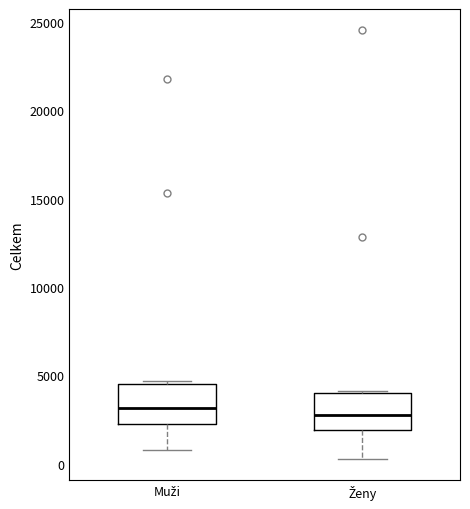

Reading left to right, transcribe this box plot: for each box, give where its median line is, the range the box spans, and where its two whiskers end, as read against the y-axis. The values are not printed on the chart, so give them approximately, as read against the axis.

Muži: median 3000, box 2000 to 4500, whiskers 1000 to 4500 (just above the box's upper edge)
Ženy: median 3000, box 2000 to 4000, whiskers 500 to 4000